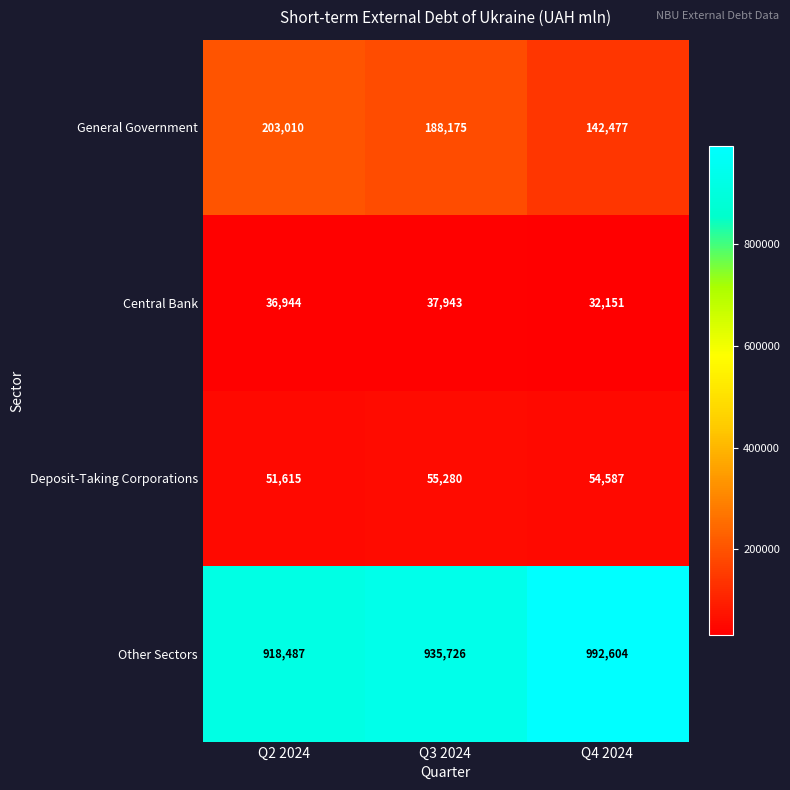

Which series has the widest spread of values?

Other Sectors